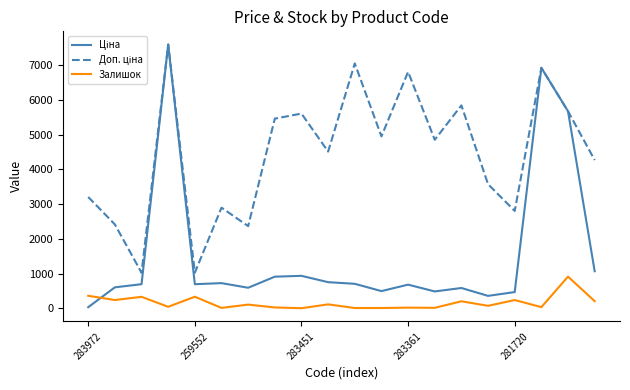

What is the maximum value for Залишок?

912.0